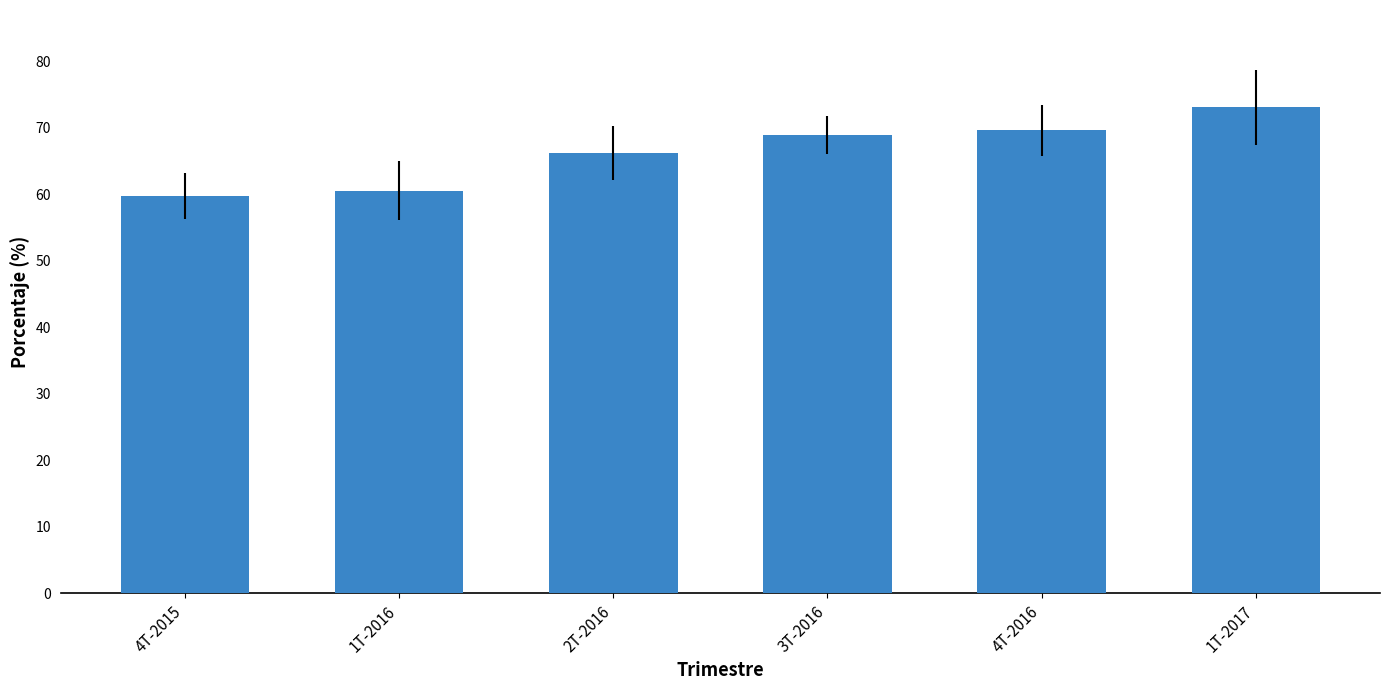

Which label corresponds to the smallest value in the chart?

4T-2015